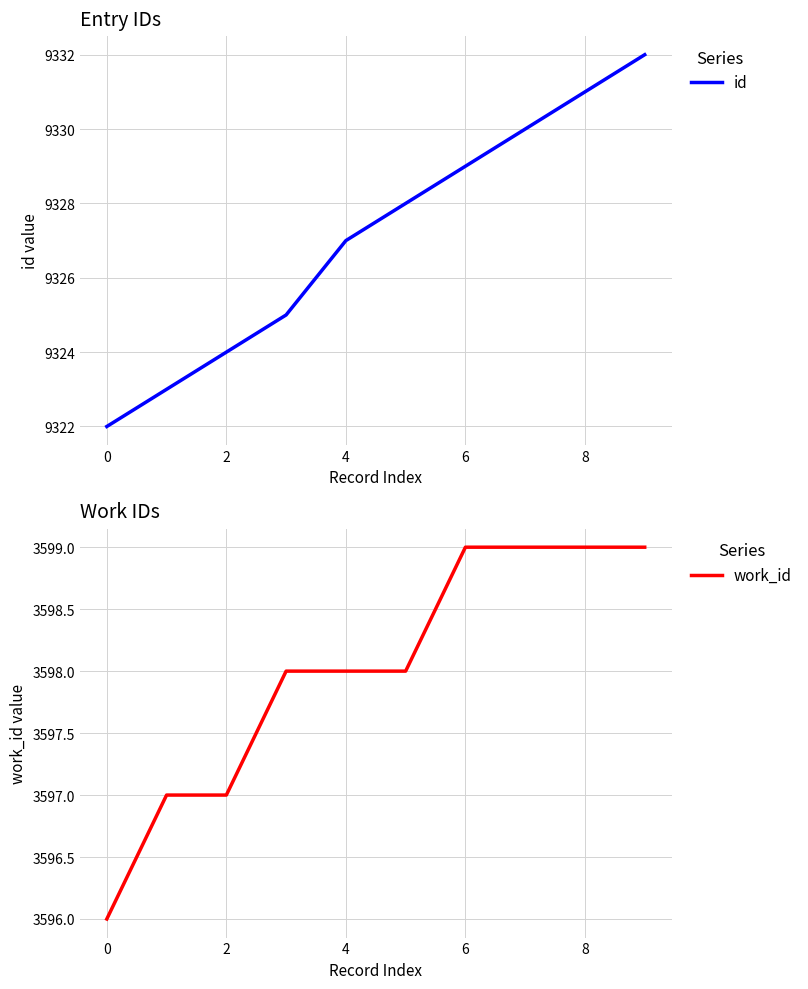

At which label is id closest to 9327?

4